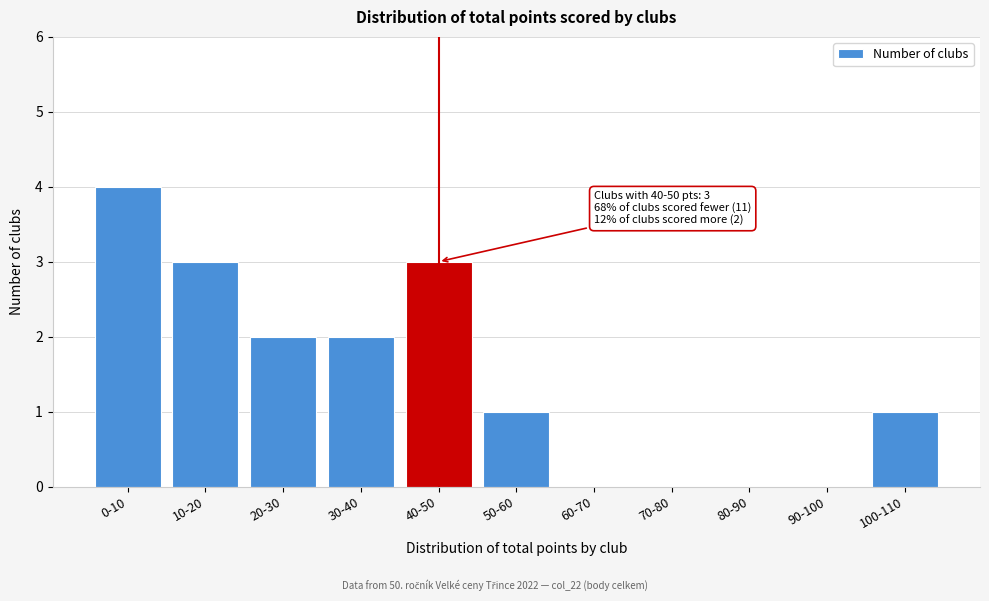

Reading left to right, what are all the values shown in this chart?

0-10=4	10-20=3	20-30=2	30-40=2	40-50=3	50-60=1	60-70=0	70-80=0	80-90=0	90-100=0	100-110=1